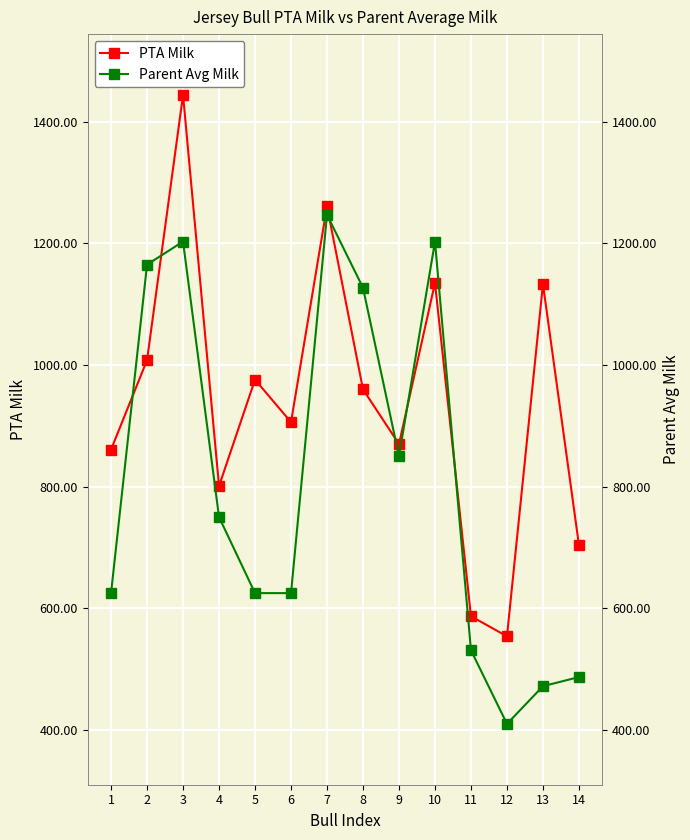

Reading left to right, extract all data points from this chart.

PTA Milk: 1=861	2=1008	3=1444	4=801	5=976	6=906	7=1261	8=960	9=870	10=1135	11=587	12=554	13=1133	14=704
Parent Avg Milk: 1=625	2=1165	3=1203	4=750	5=625	6=625	7=1247	8=1127	9=850	10=1203	11=531	12=410	13=472	14=487